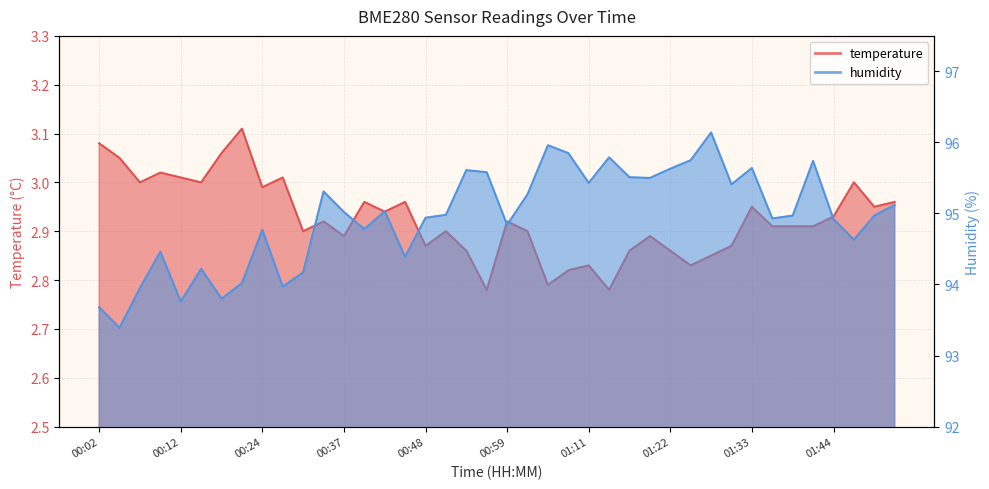

How many distinct data groups are displayed?

2